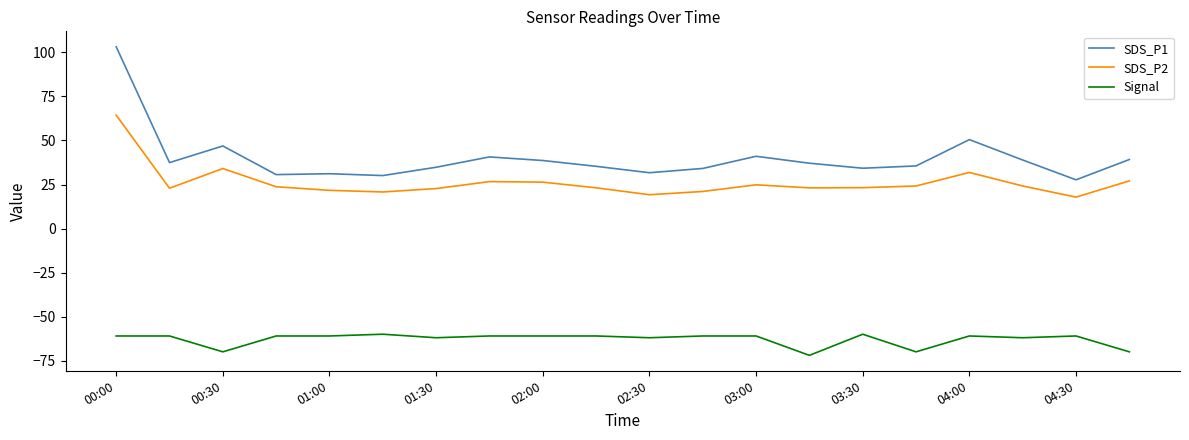

What is the difference between the maximum and minimum values in the Signal series?

12.0